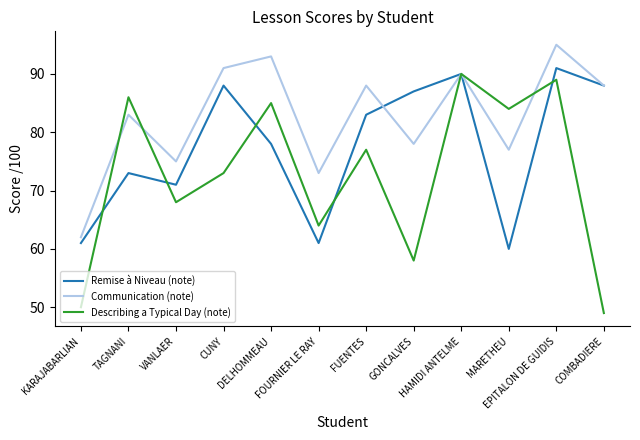

The Communication (note) series shows 83 at TAGNANI. True or false?

True